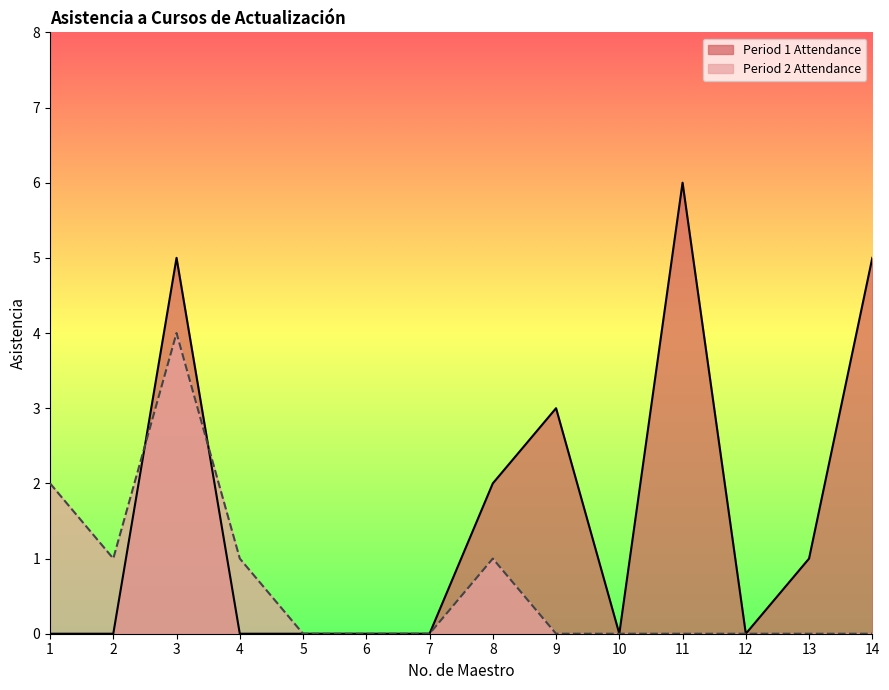

What is the sum of all Period 2 Attendance values?

9